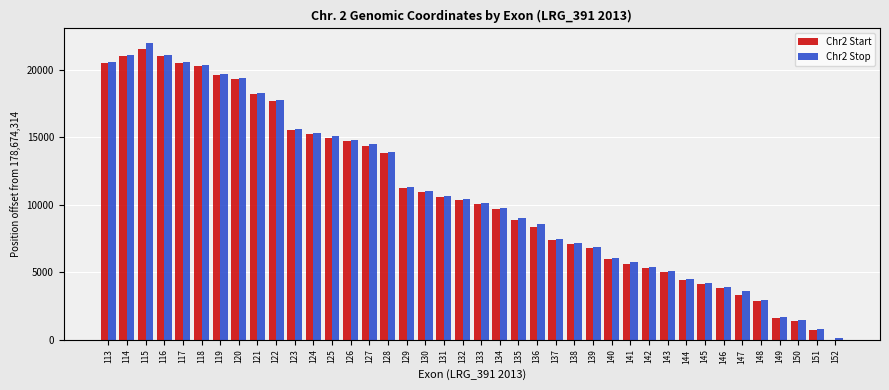

At which category is the sum across all series the highest?

115